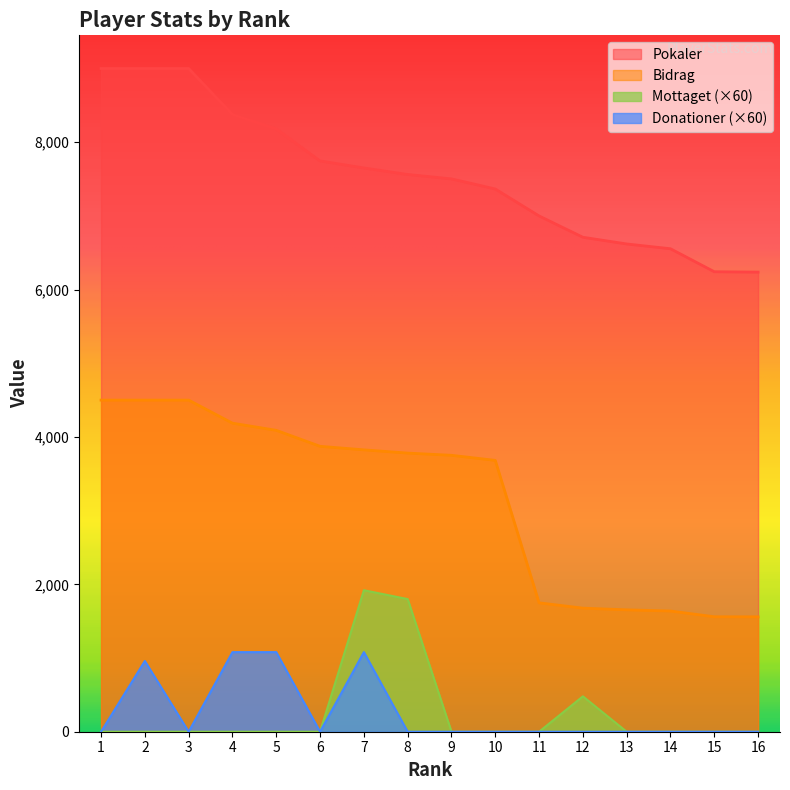

True or false: Mottaget and Donationer intersect in this chart.

False